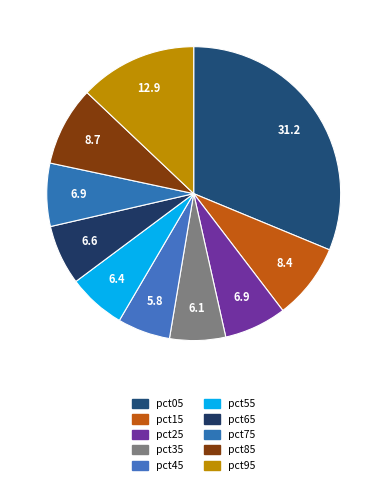

Which slice is the largest?

pct05